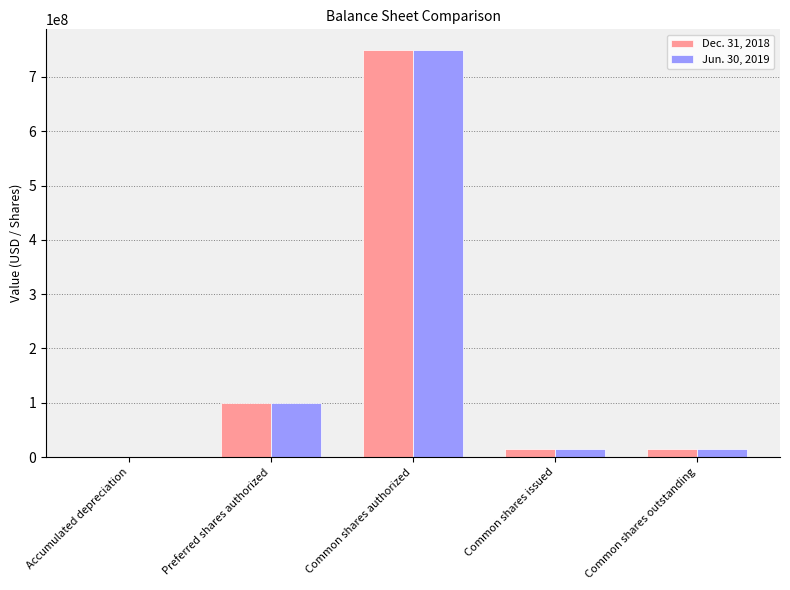

Is the value of Dec. 31, 2018 at Common shares authorized greater than the value of Jun. 30, 2019 at Common shares outstanding?

Yes